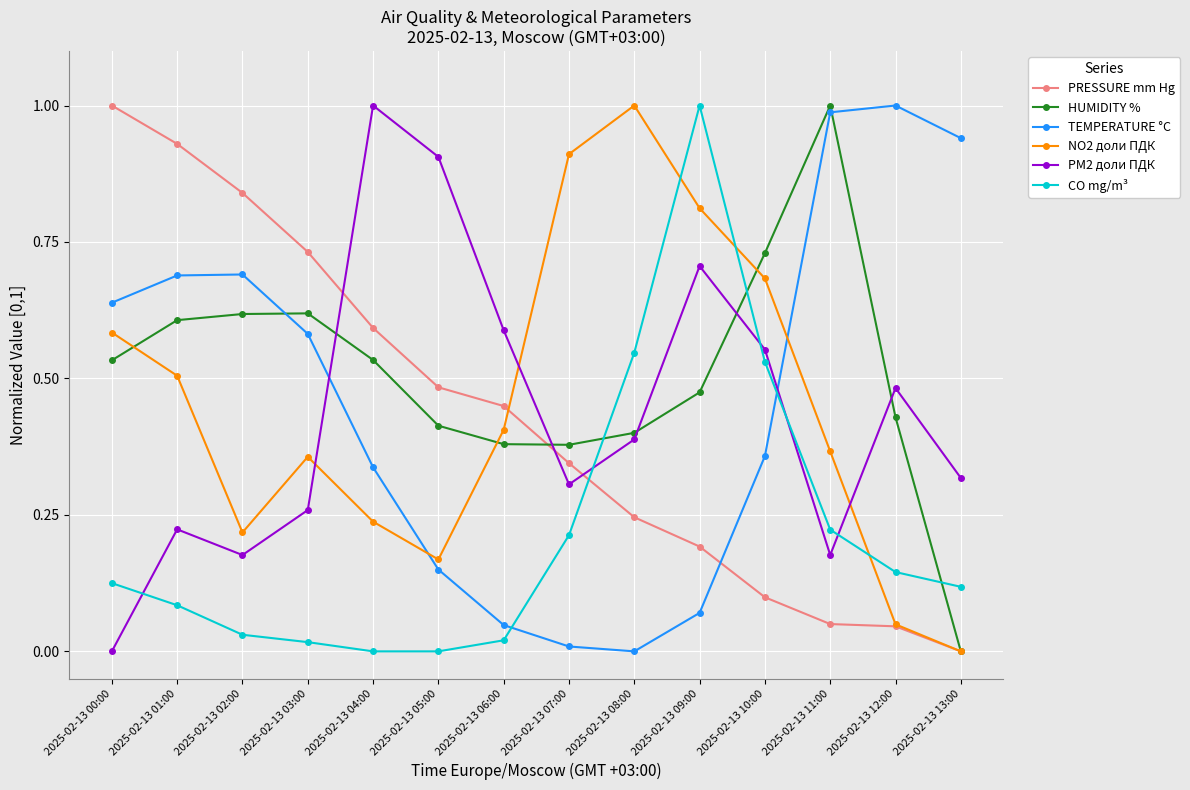

Which category has the lowest value in the PRESSURE mm Hg series?

2025-02-13 13:00